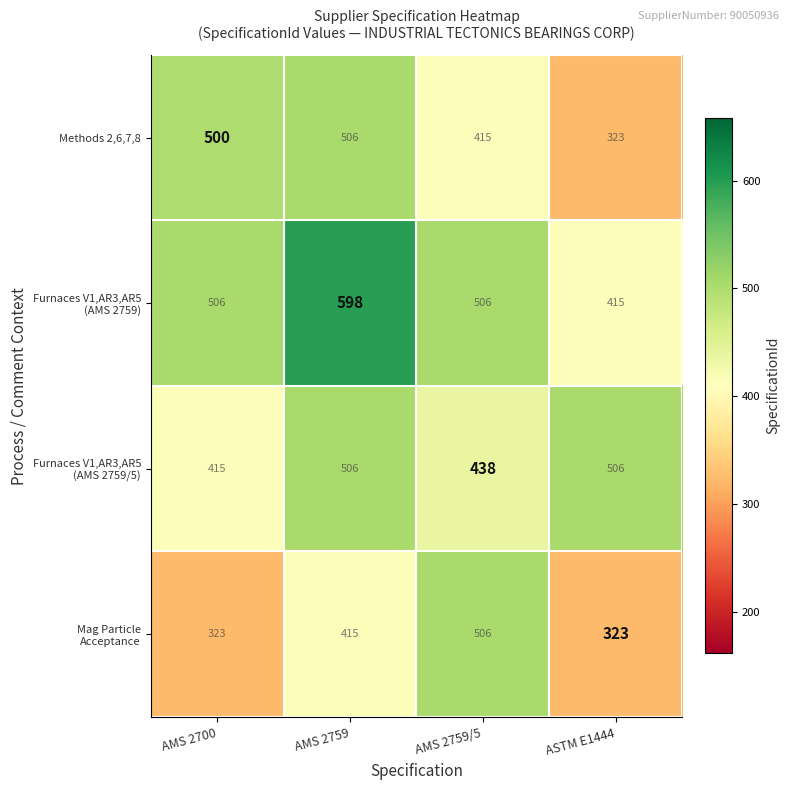

True or false: Methods 2,6,7,8 has a value of 500 at AMS 2700.

True